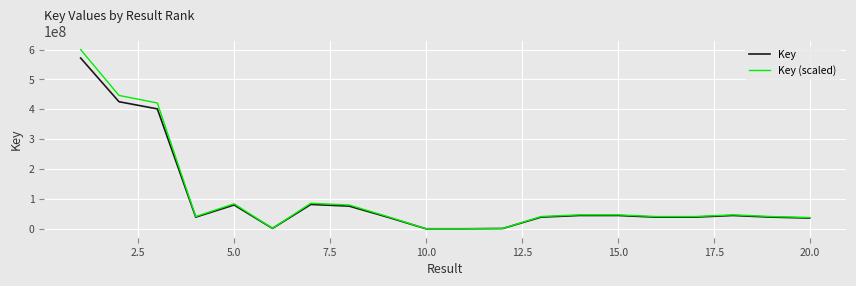

What is the maximum value shown in the chart?

600000000.0